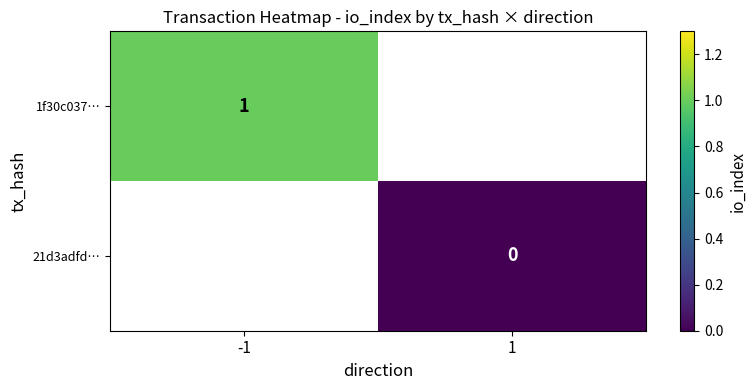

The 1f30c037… series shows 1 at -1. True or false?

True